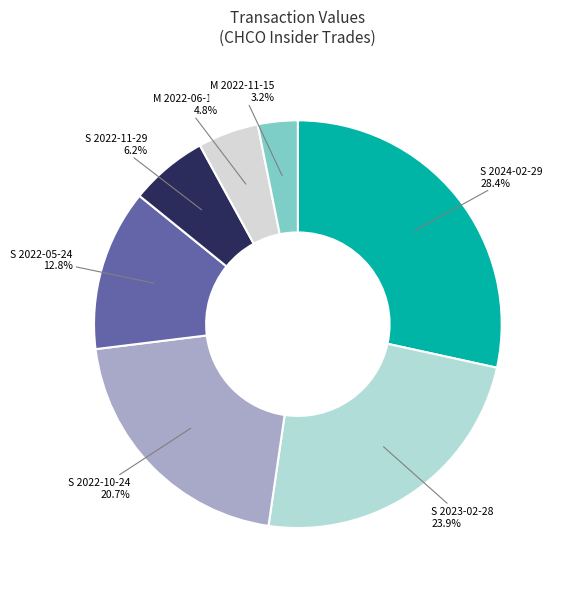

Is there a majority slice in this chart?

No